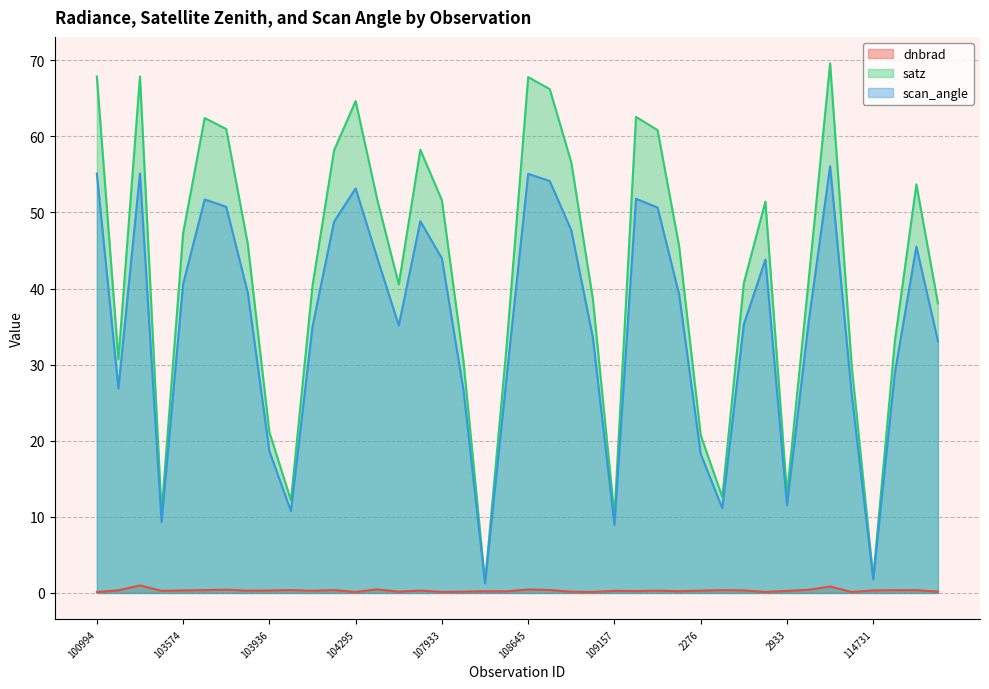

True or false: dnbrad has more than 2 interior local peaks.

True